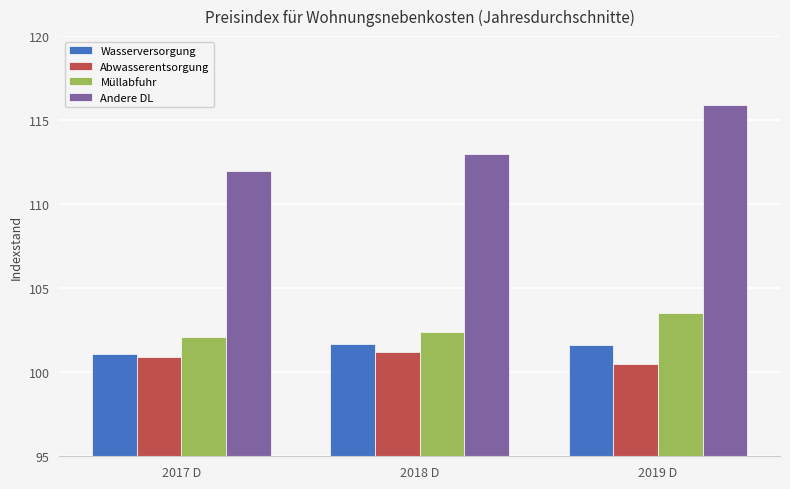

What is the difference between the maximum and second lowest values in the Abwasserentsorgung series?

0.3